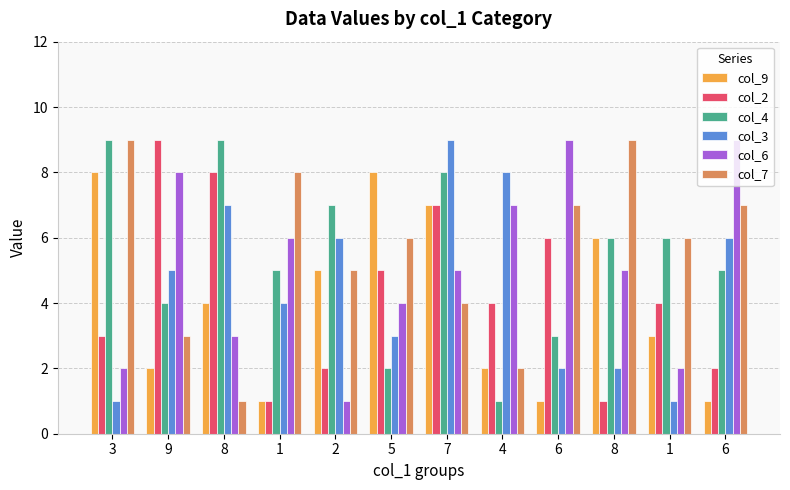

At how many categories does at least one series exceed 4?

12